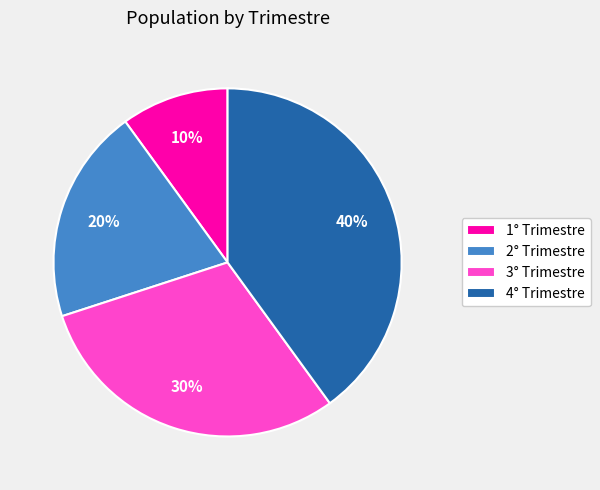

Is 2° Trimestre the majority of the pie?

No